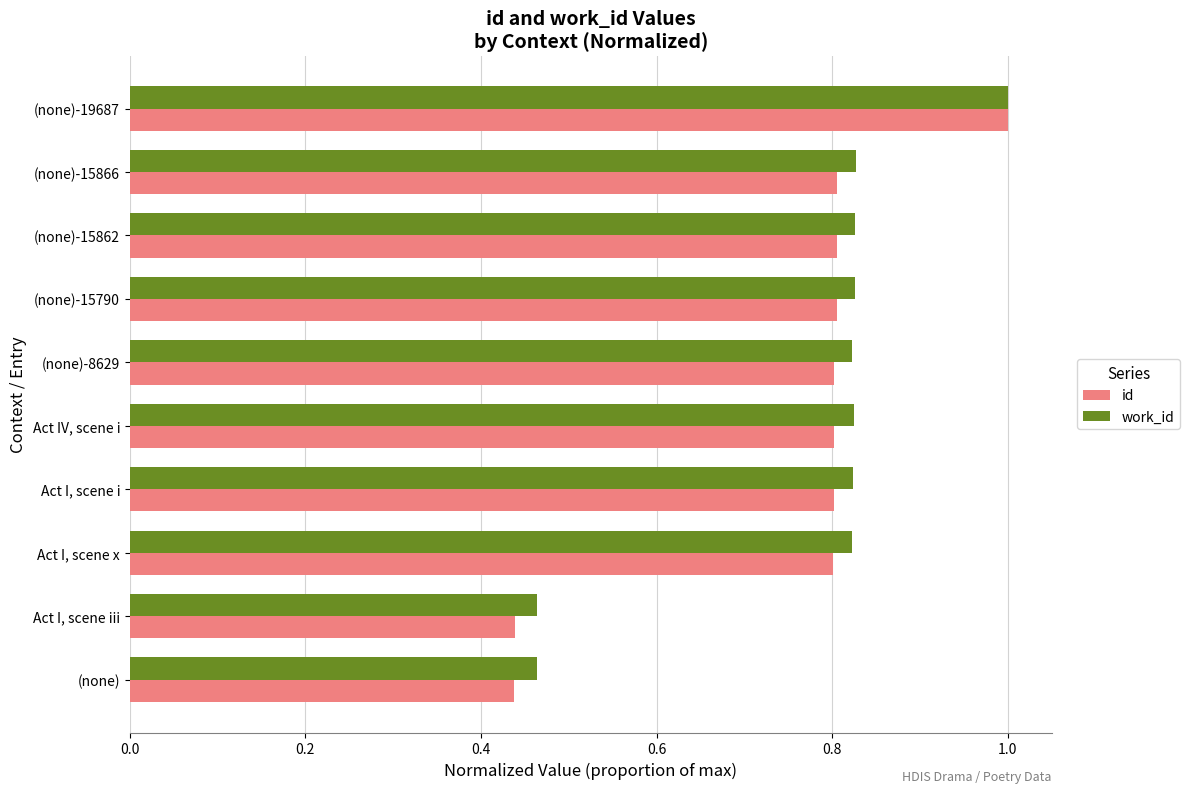

Which label corresponds to the largest value in the chart?

(none)-19687